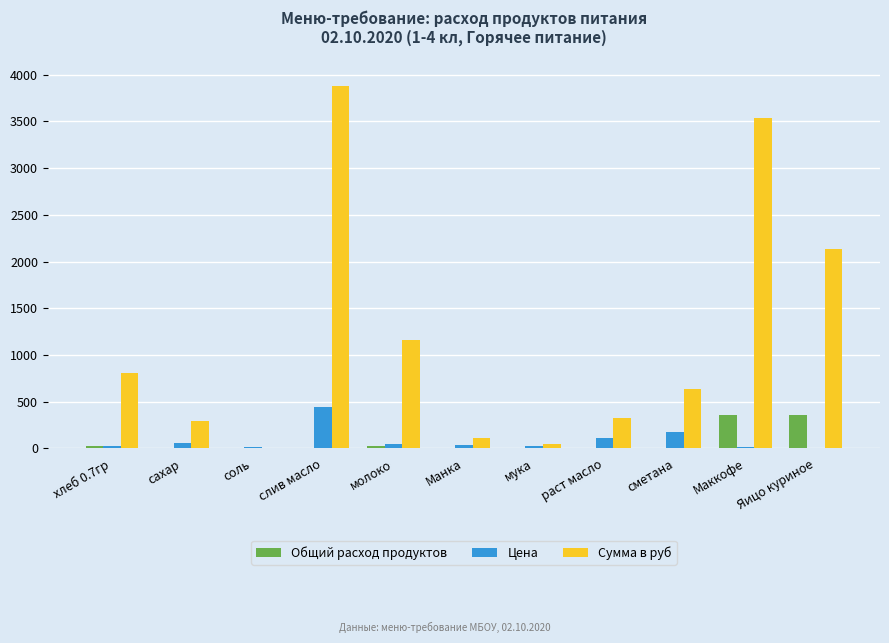

How many categories are shown in the chart?

11